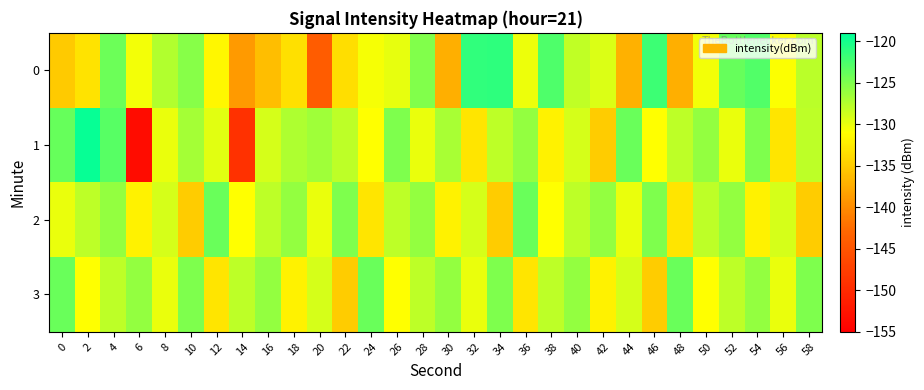

At which category is the sum across all series the highest?

4